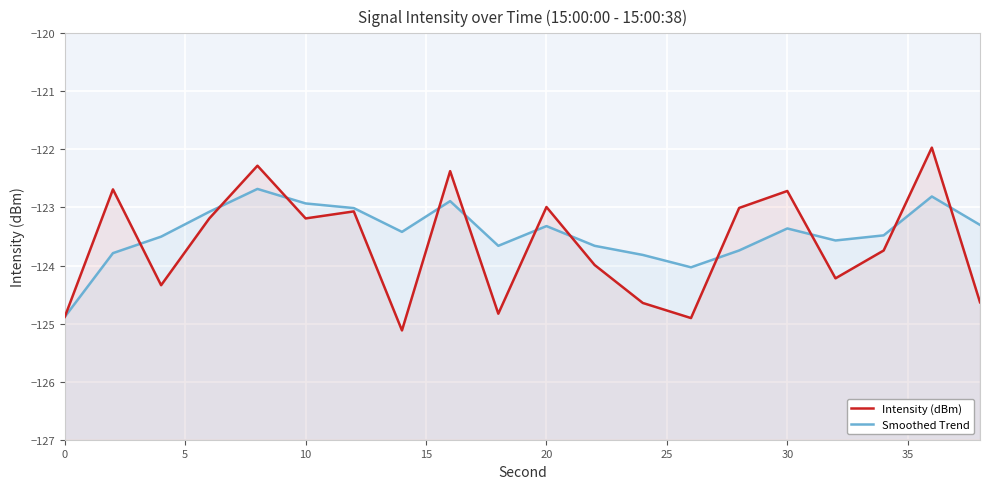

What is the value of the Smoothed Trend point at the 5th from the left?

-122.7